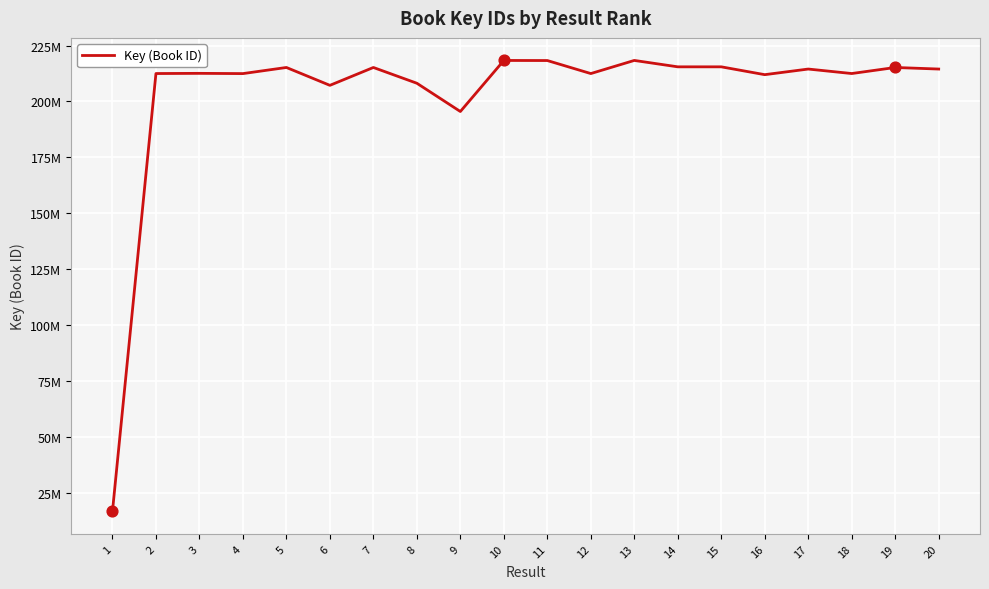

Which has a higher value, 1 or 17?

17